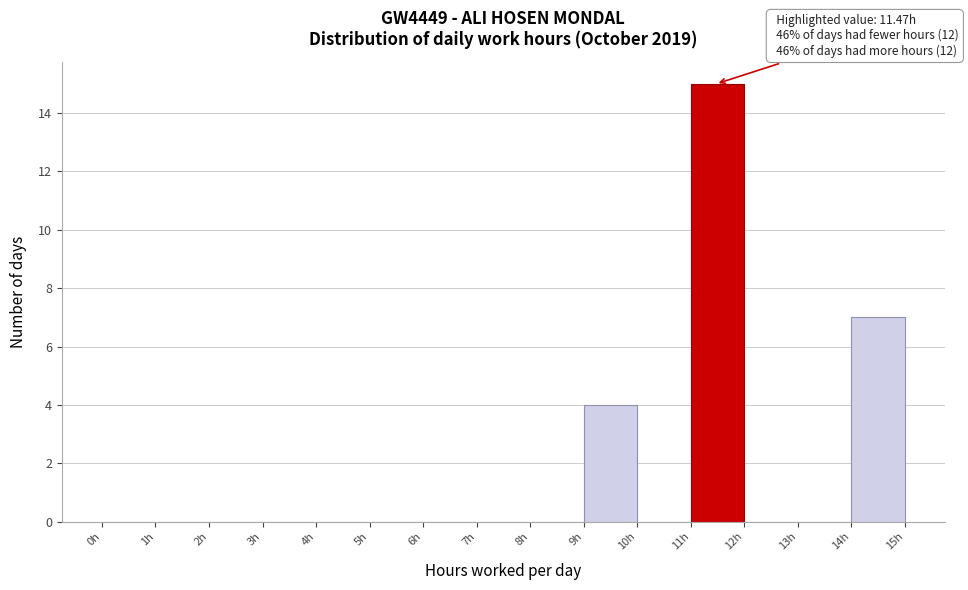

Over which range of the x-axis is the bar tallest?

11 to 12